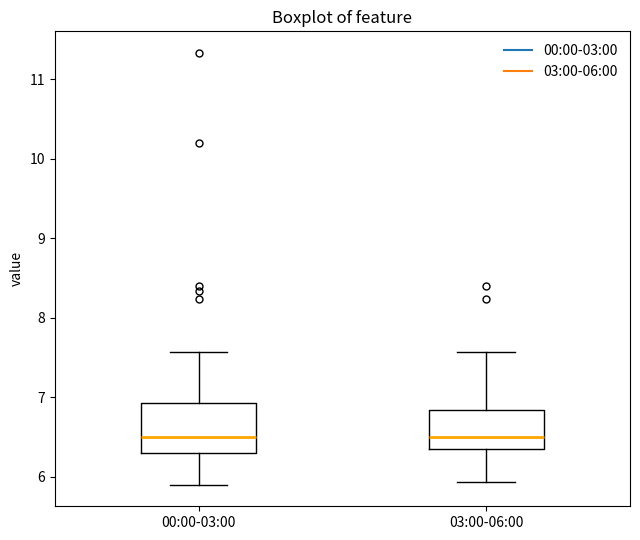

Where is the upper edge of the box for 03:00-06:00 on the y-axis? The values are not printed on the chart, so give them approximately, as read against the axis.

6.8